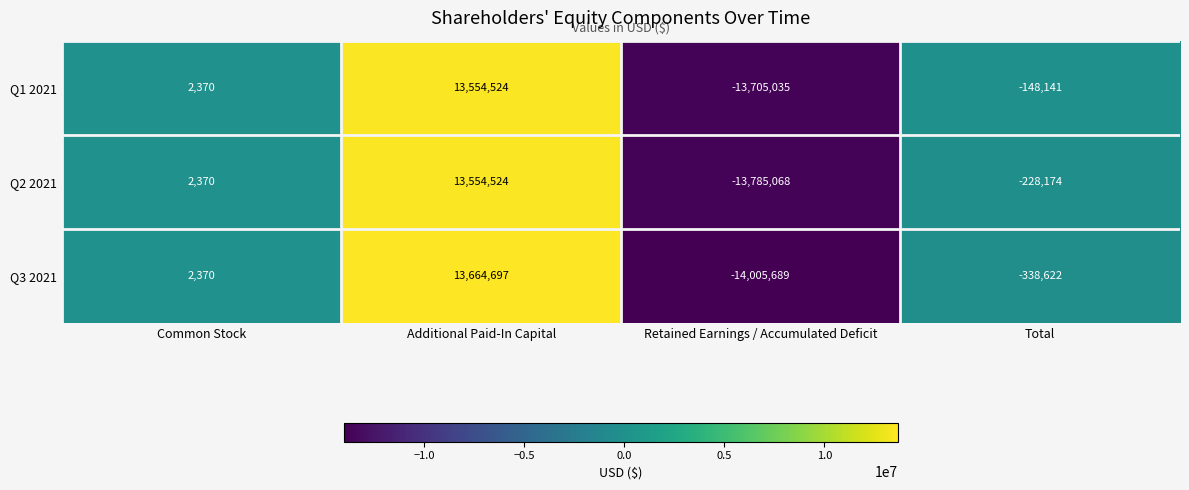

What is the spread (max minus min) of values at Additional Paid-In Capital?

110173